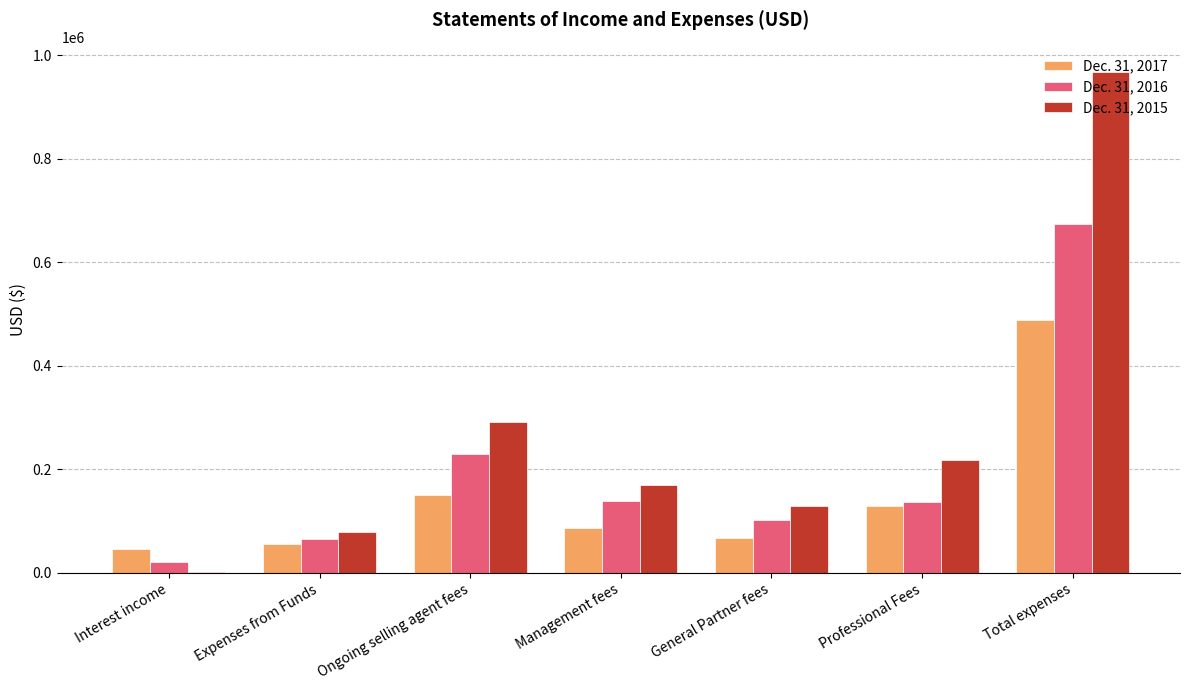

Between Professional Fees and Total expenses, which series saw the biggest shift?

Dec. 31, 2015